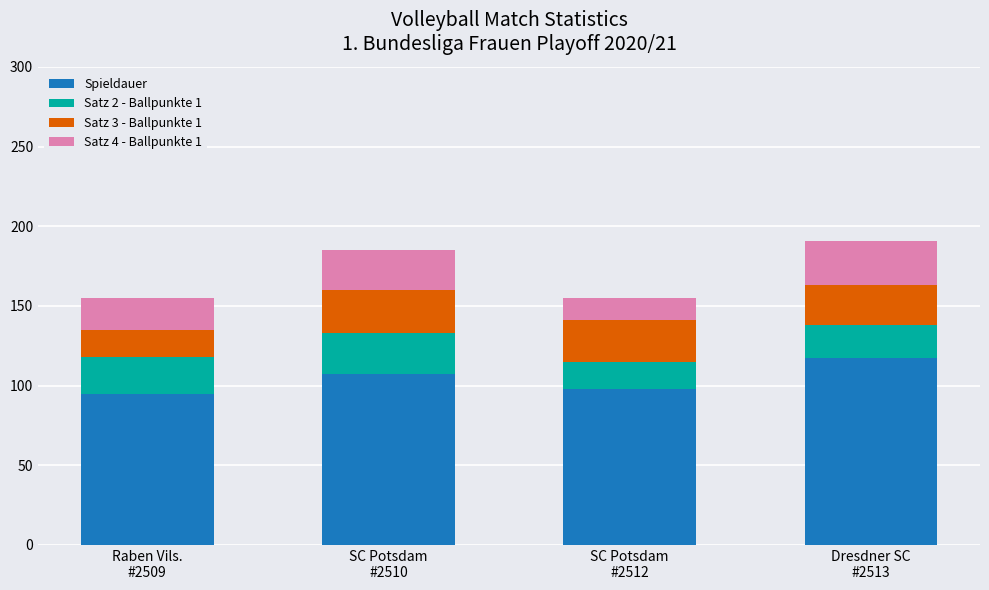

What is the highest value of the Spieldauer series?

117